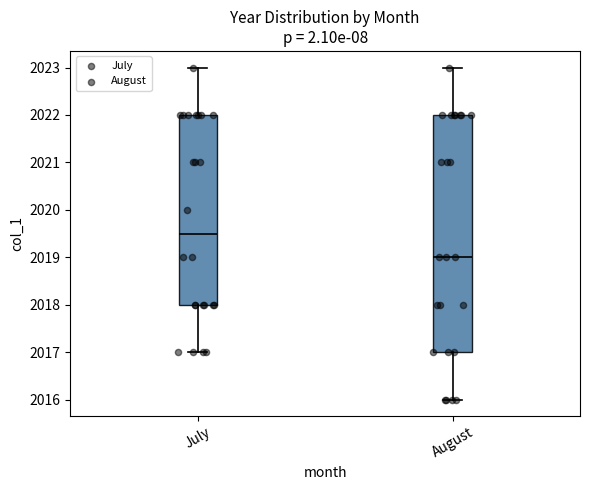

Where does the upper whisker of the box for August end on the y-axis? The values are not printed on the chart, so give them approximately, as read against the axis.

2023.0